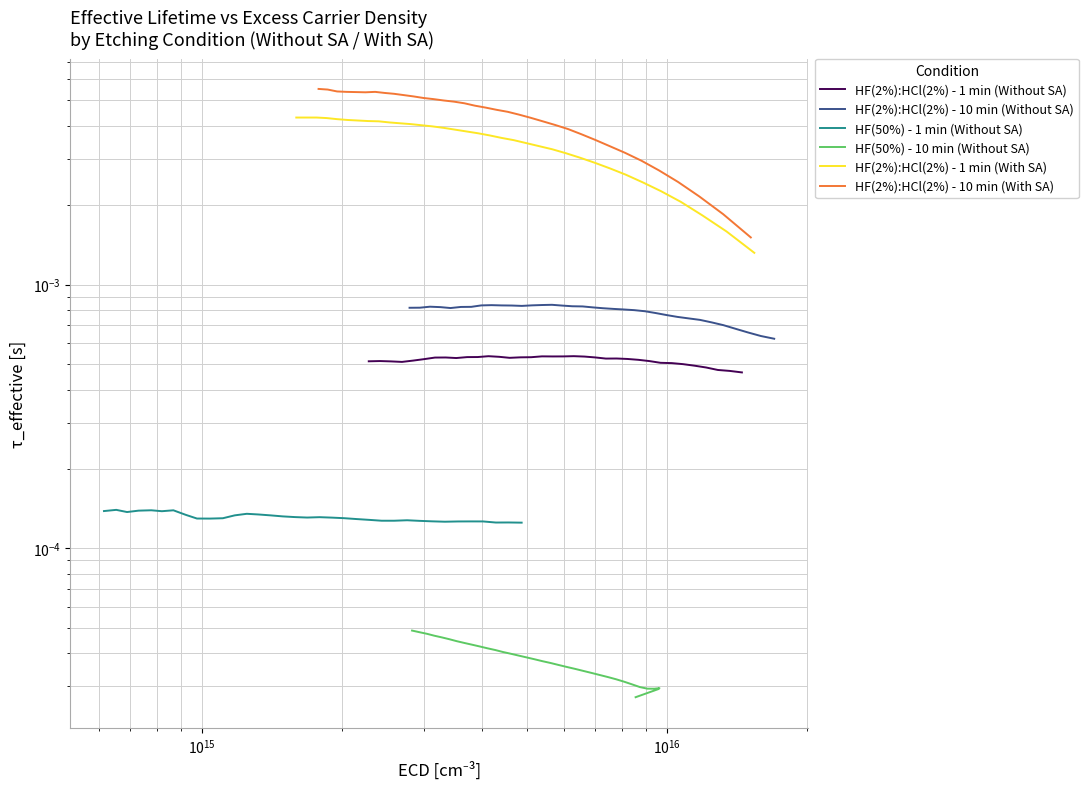

At how many categories does at least one series exceed 0?

35